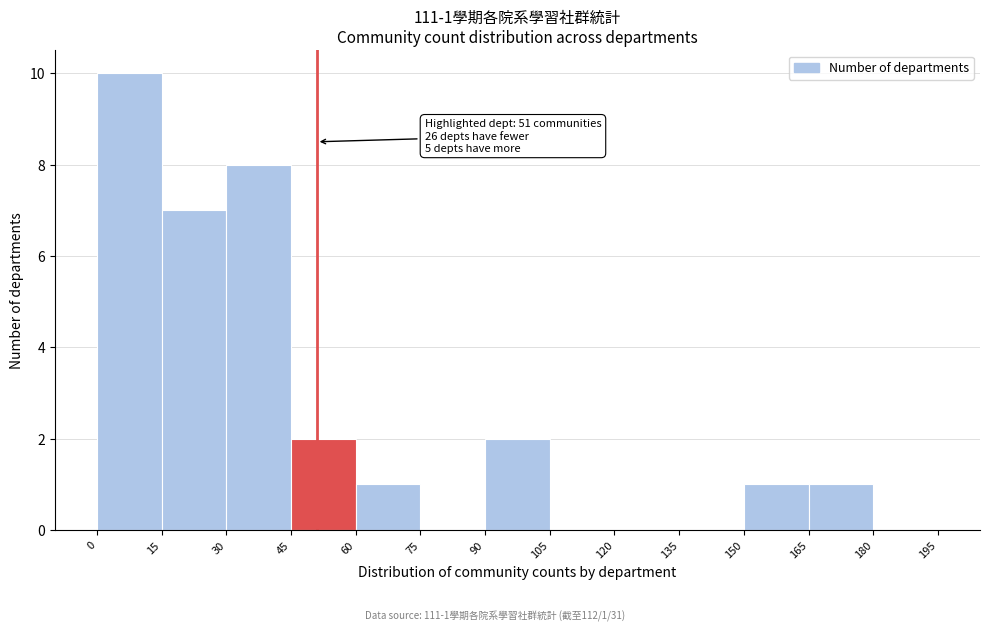

Which range on the x-axis has the tallest bar?

0 to 15